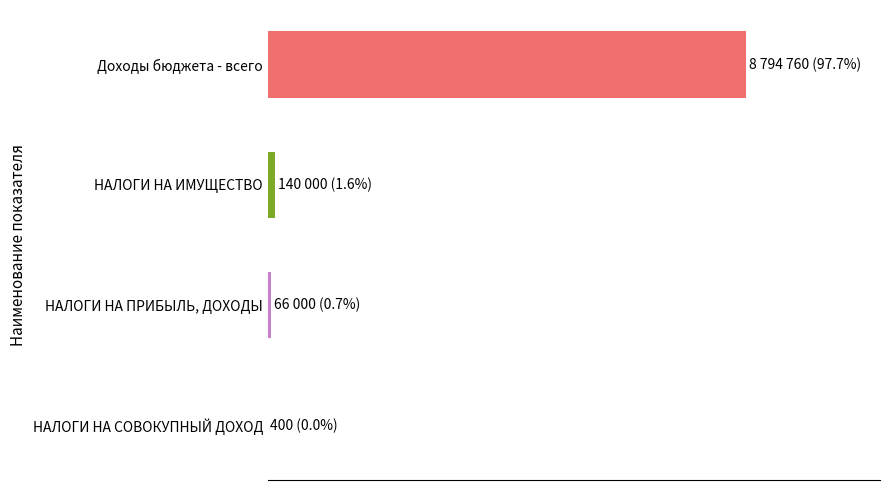

What is the maximum value shown in the chart?

8794760